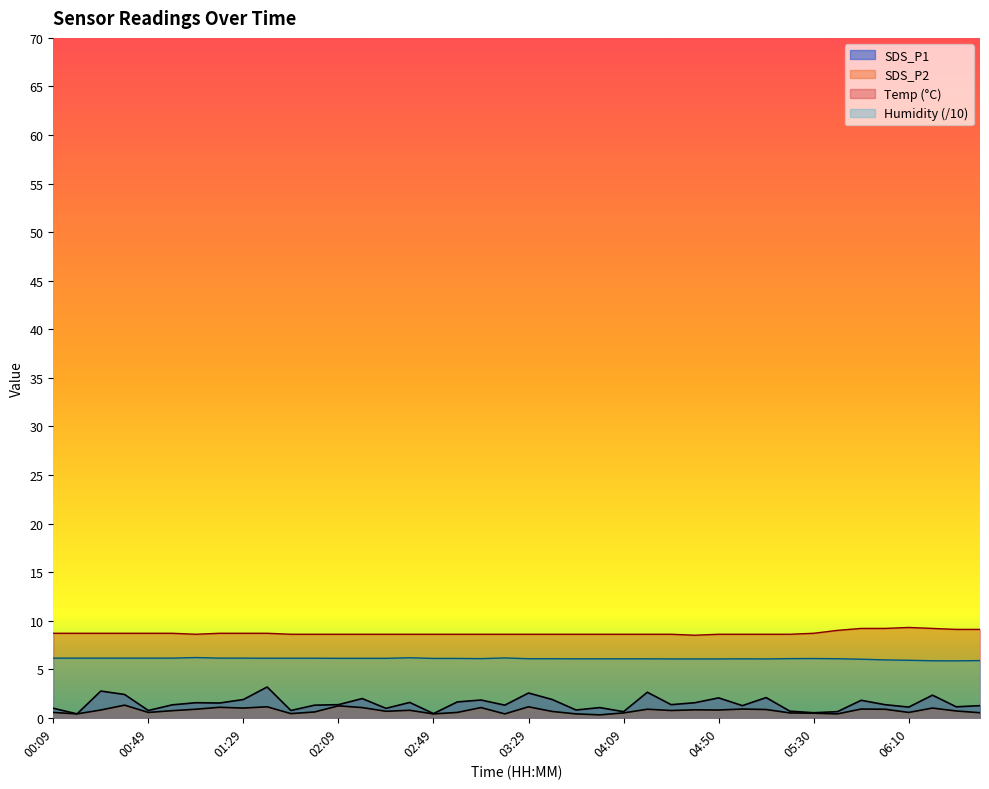

What position from the right is 01:59?

29